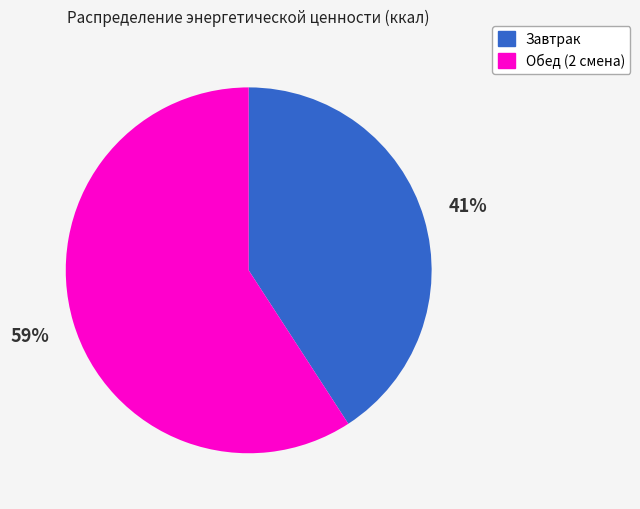

How many segments does this pie chart have?

2